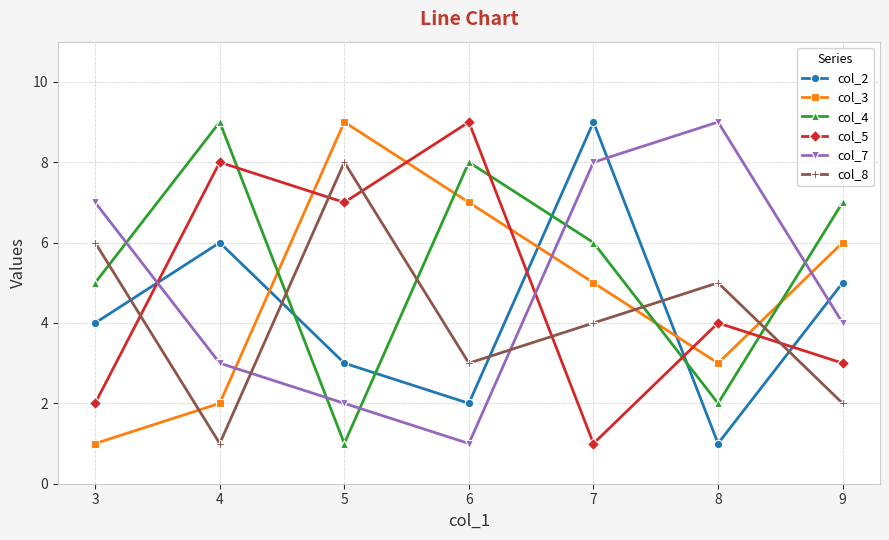

How many lines are shown in the chart?

6